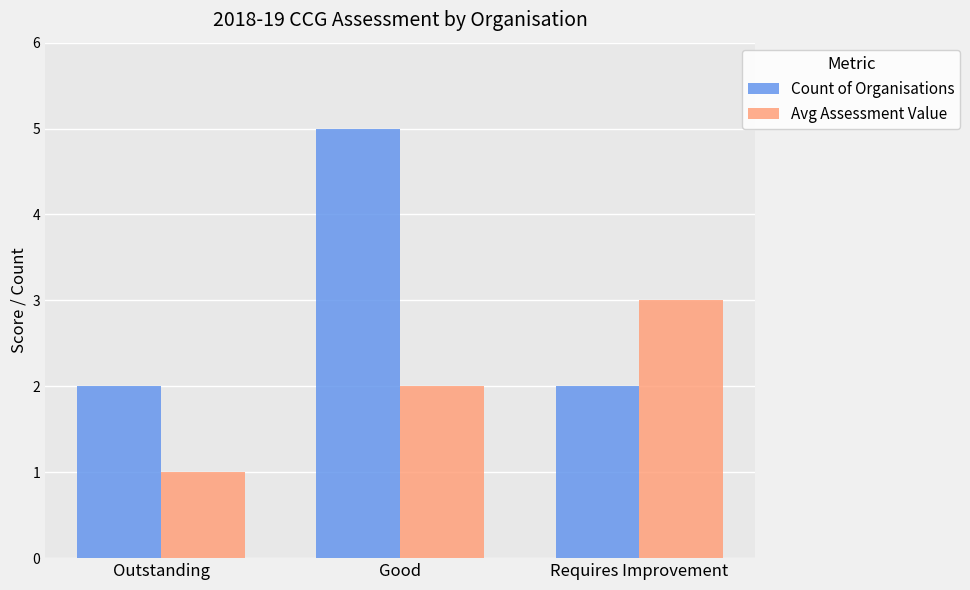

Reading right to left, extract all data points from this chart.

Count of Organisations: 2	5	2
Avg Assessment Value: 3	2	1